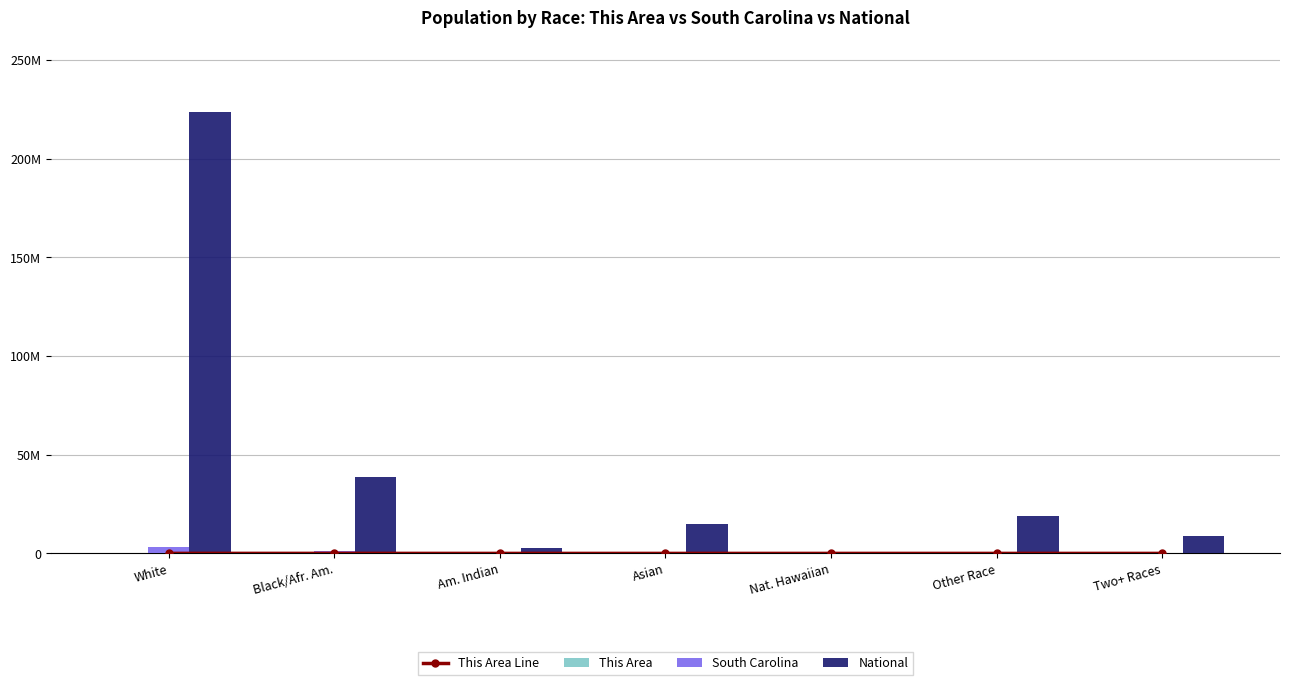

Is the value of This Area Line at Asian greater than the value of South Carolina at Am. Indian?

No